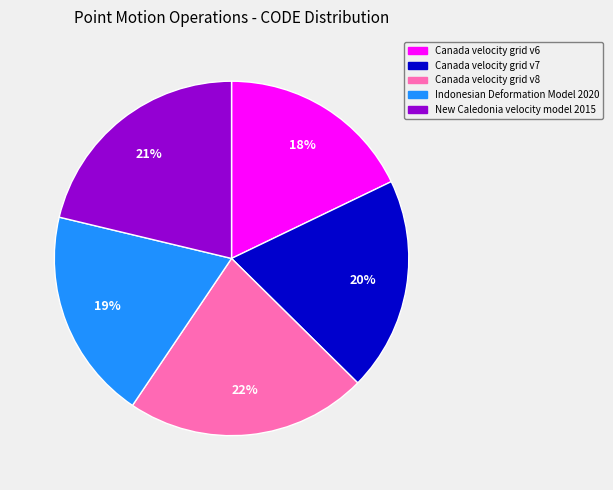

To the nearest percent, what is the difference between the Indonesian Deformation Model 2020 and Canada velocity grid v8 slice percentages?

3%